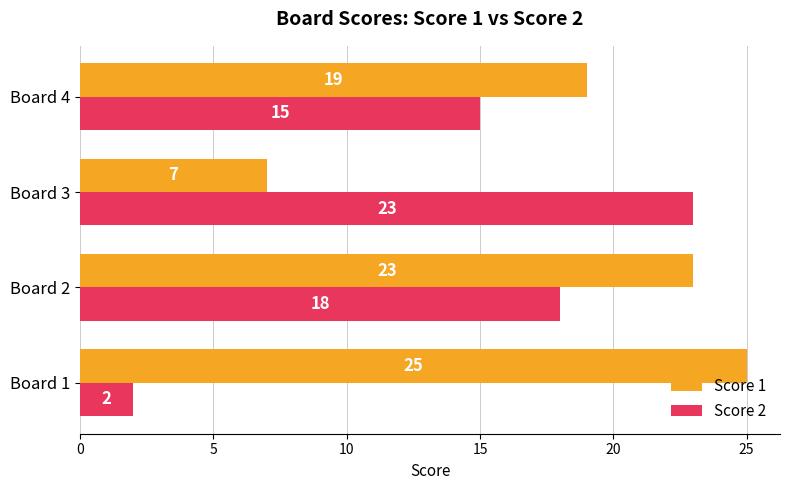

What is the greatest value displayed?

25